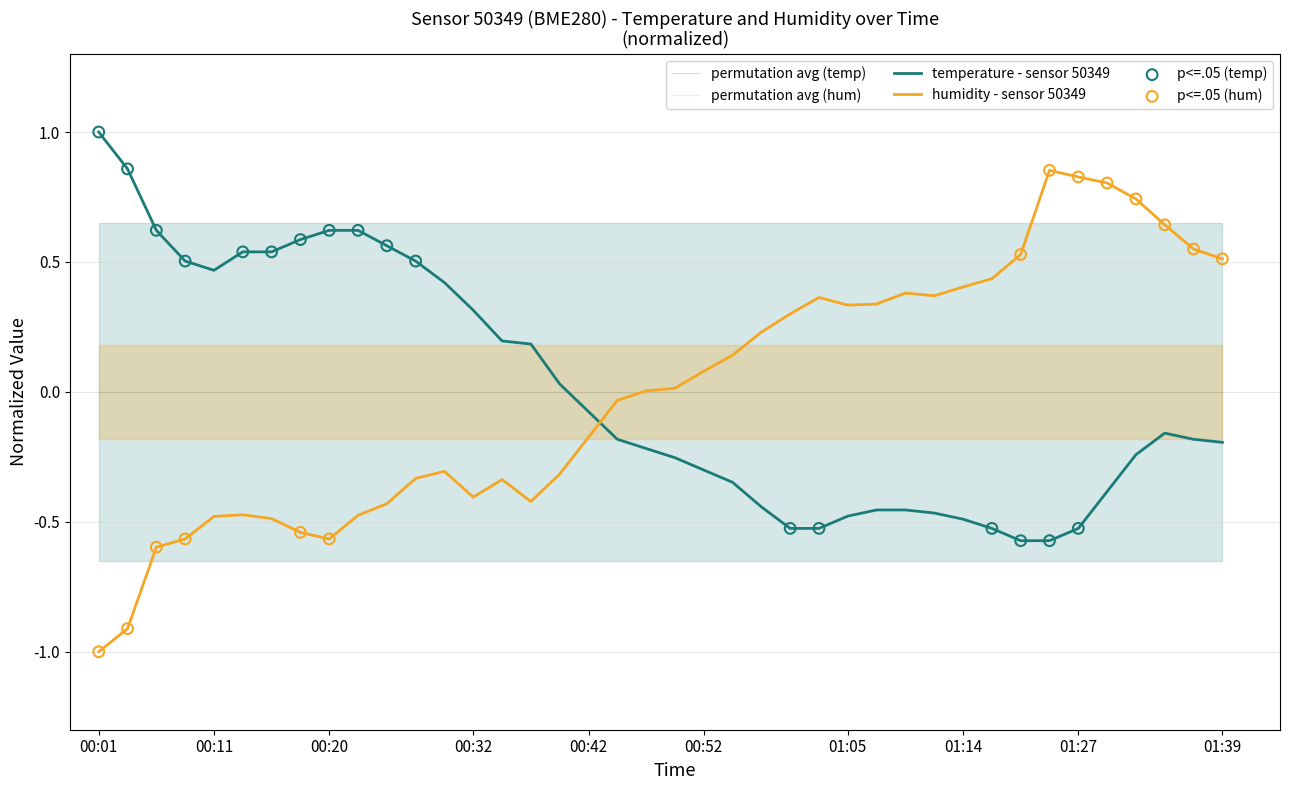

Which series reaches the maximum Y coordinate?

temperature